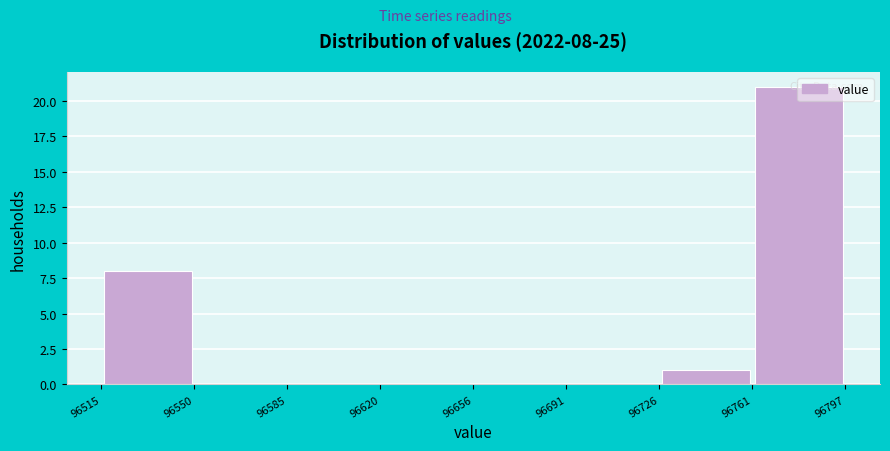

Which range on the x-axis has the tallest bar?

96761 to 96797